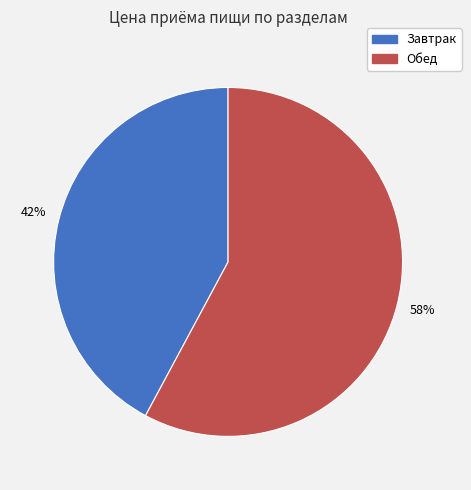

To the nearest percent, what is the average slice percentage?

50%